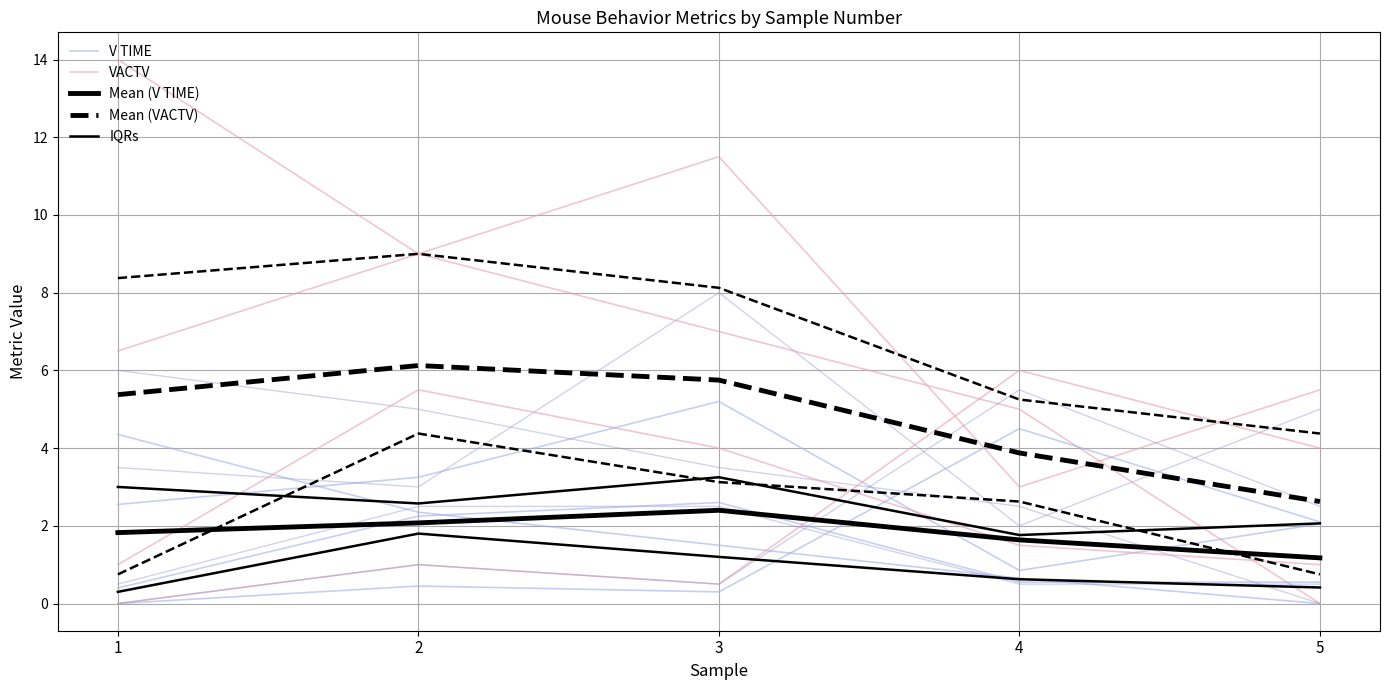

Which has a higher value, 5 or 3?

3